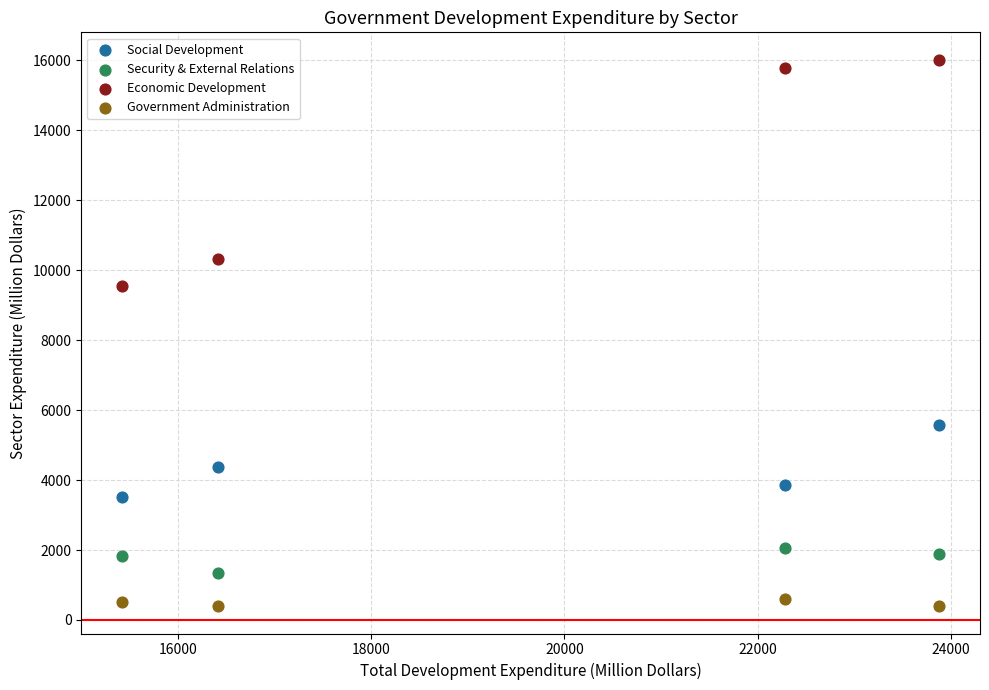

What are all the series names shown in the legend?

Social Development, Security & External Relations, Economic Development, Government Administration